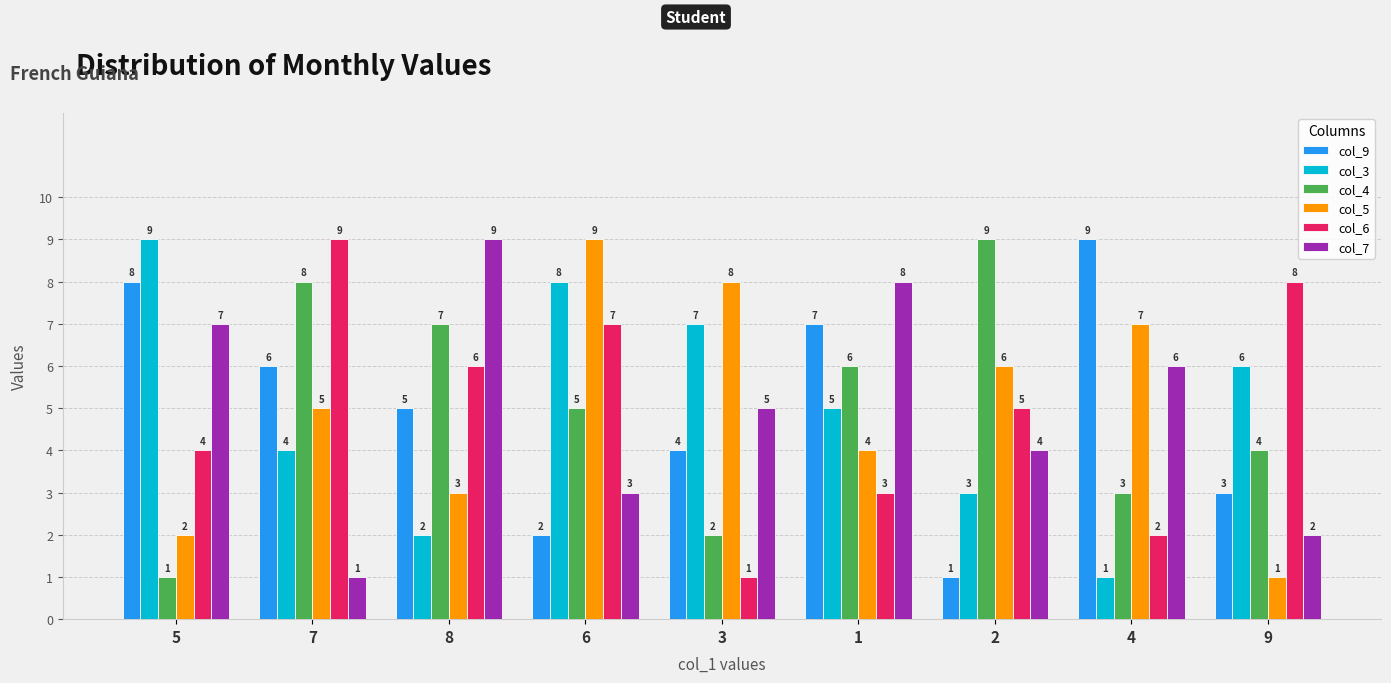

Reading left to right, extract all data points from this chart.

col_9: 8	6	5	2	4	7	1	9	3
col_3: 9	4	2	8	7	5	3	1	6
col_4: 1	8	7	5	2	6	9	3	4
col_5: 2	5	3	9	8	4	6	7	1
col_6: 4	9	6	7	1	3	5	2	8
col_7: 7	1	9	3	5	8	4	6	2